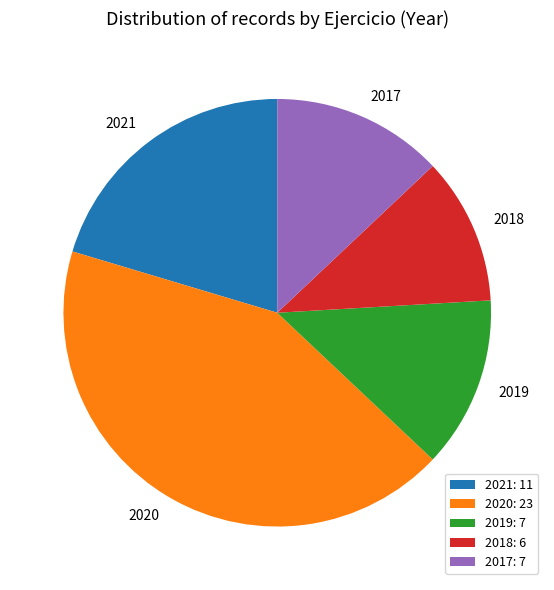

What is the smallest slice in the pie chart?

2018: 6